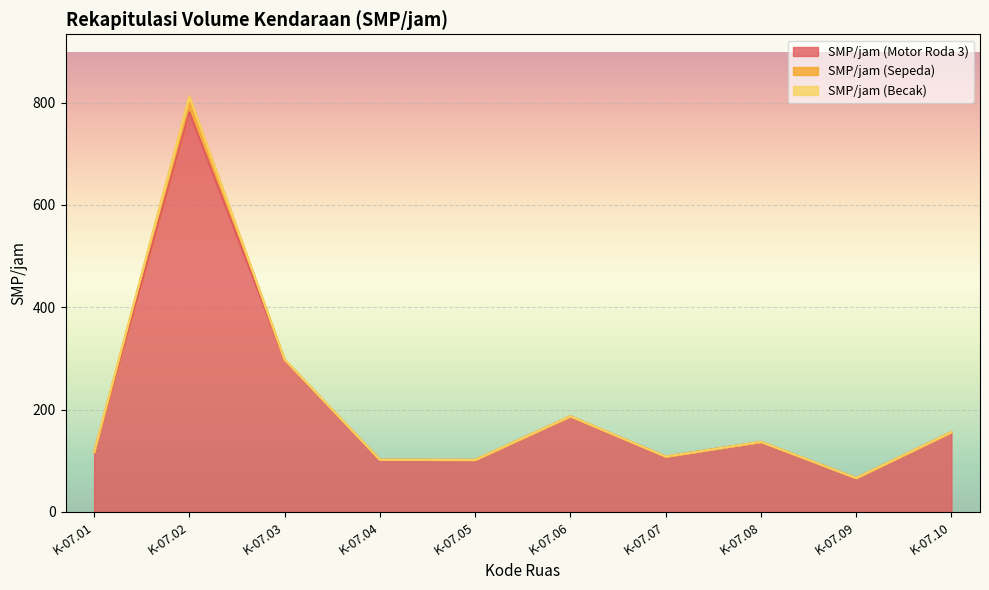

True or false: SMP/jam (Sepeda) has a value of 16.9 at K-07.05.

False